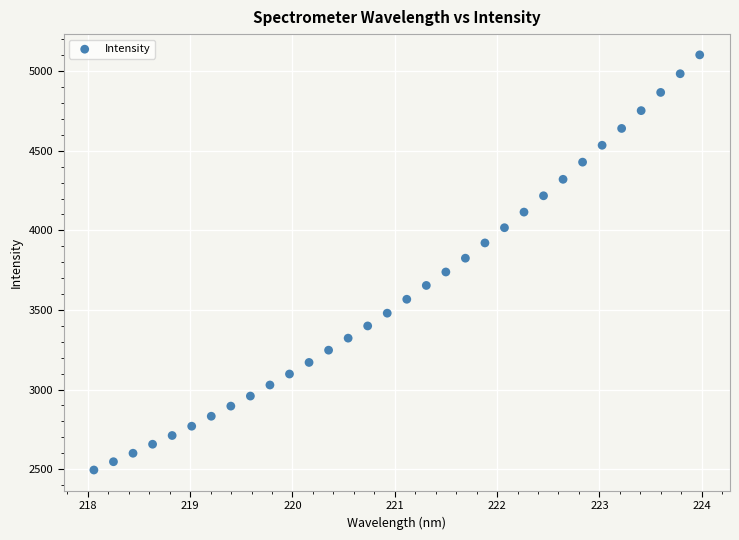

What is the range of X values (max minus min)?

5.9